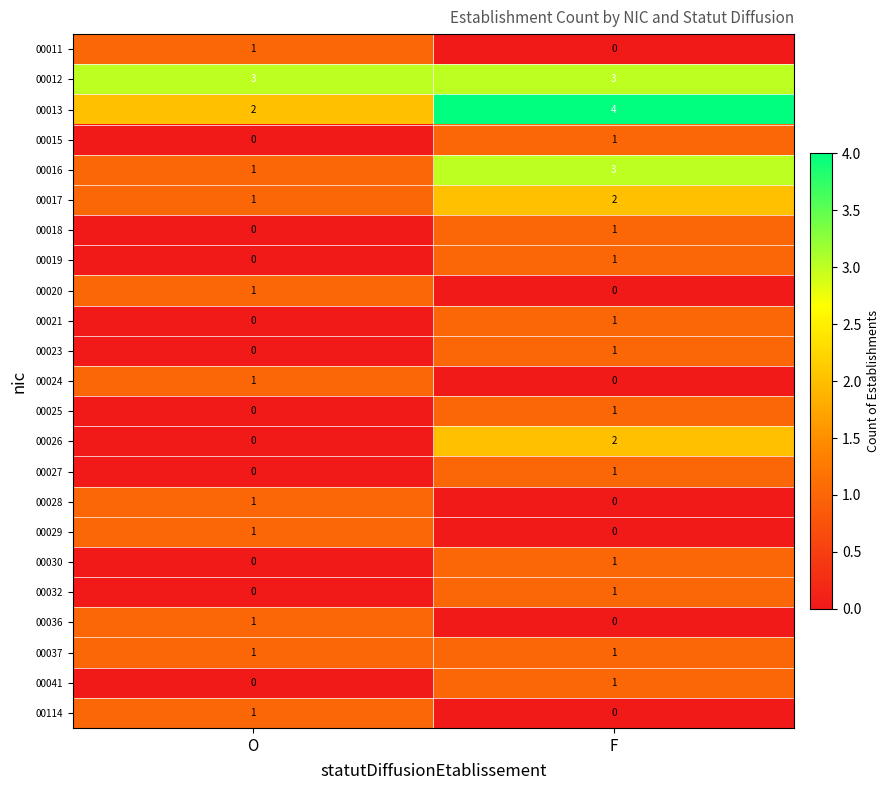

Count the number of data series in this chart.

23